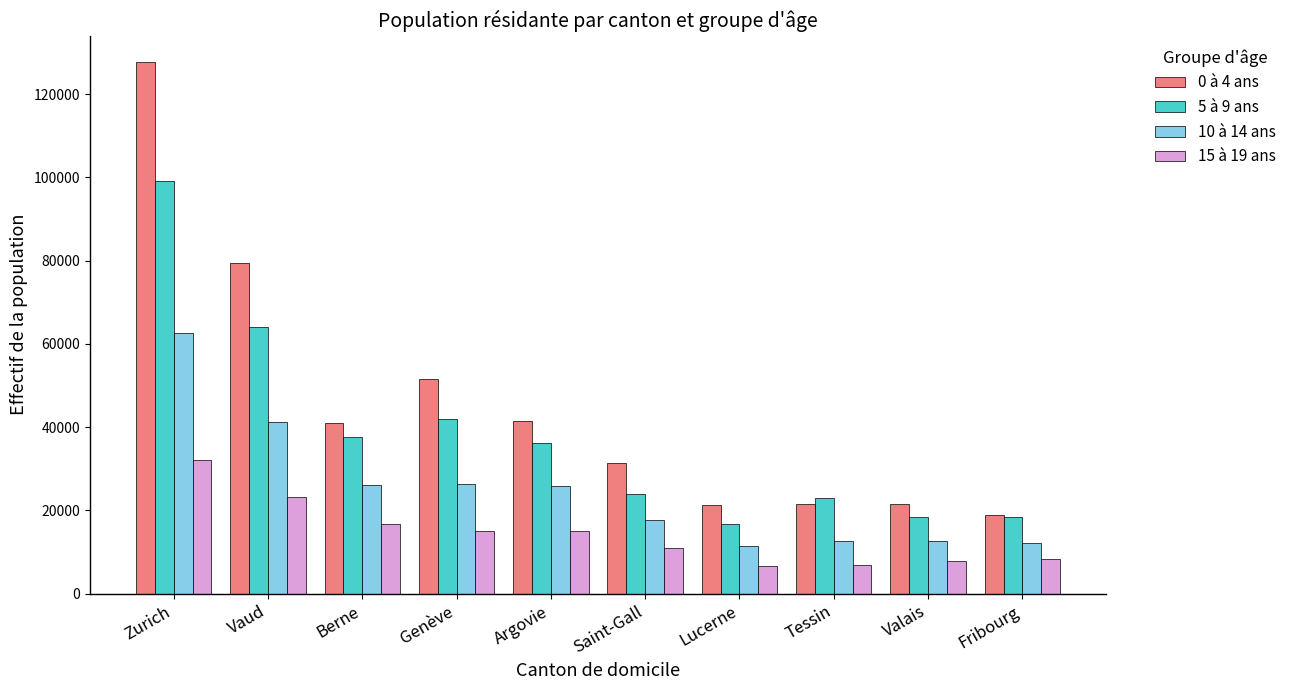

The 5 à 9 ans series shows 19479 at Argovie. True or false?

False